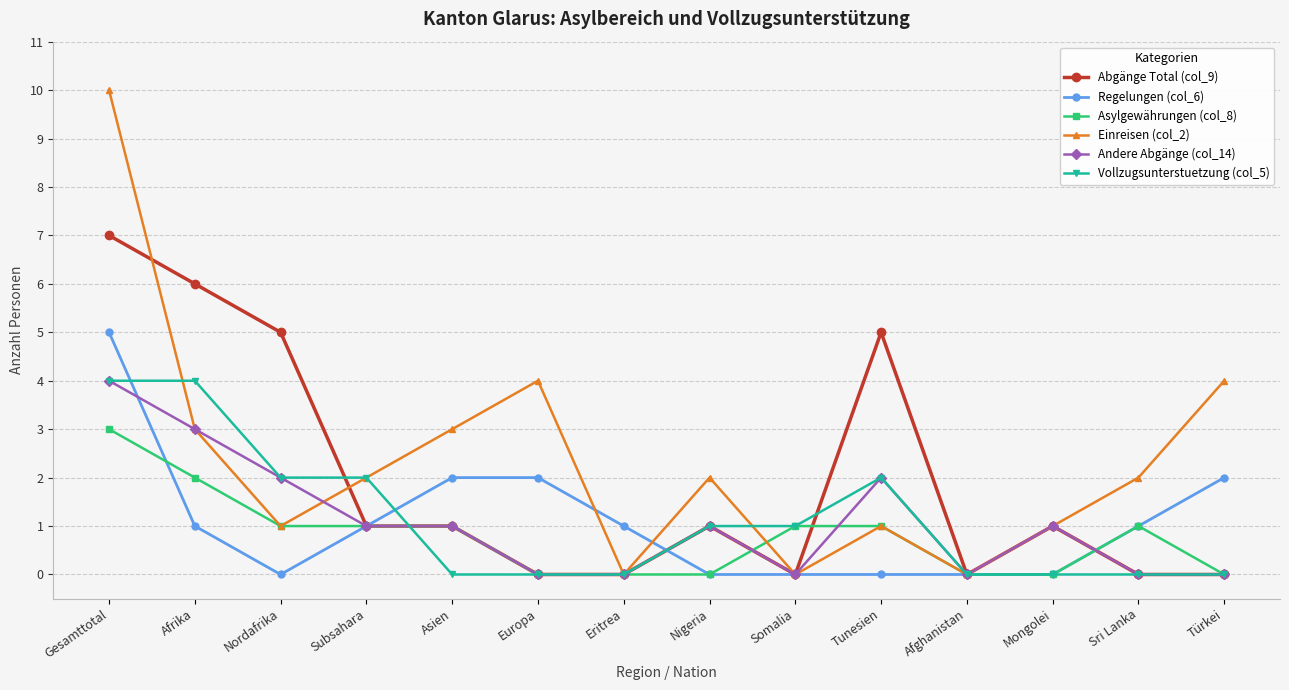

Reading left to right, extract all data points from this chart.

Abgänge Total (col_9): Gesamttotal=7	Afrika=6	Nordafrika=5	Subsahara=1	Asien=1	Europa=0	Eritrea=0	Nigeria=1	Somalia=0	Tunesien=5	Afghanistan=0	Mongolei=1	Sri Lanka=0	Türkei=0
Regelungen (col_6): Gesamttotal=5	Afrika=1	Nordafrika=0	Subsahara=1	Asien=2	Europa=2	Eritrea=1	Nigeria=0	Somalia=0	Tunesien=0	Afghanistan=0	Mongolei=0	Sri Lanka=1	Türkei=2
Asylgewährungen (col_8): Gesamttotal=3	Afrika=2	Nordafrika=1	Subsahara=1	Asien=1	Europa=0	Eritrea=0	Nigeria=0	Somalia=1	Tunesien=1	Afghanistan=0	Mongolei=0	Sri Lanka=1	Türkei=0
Einreisen (col_2): Gesamttotal=10	Afrika=3	Nordafrika=1	Subsahara=2	Asien=3	Europa=4	Eritrea=0	Nigeria=2	Somalia=0	Tunesien=1	Afghanistan=0	Mongolei=1	Sri Lanka=2	Türkei=4
Andere Abgänge (col_14): Gesamttotal=4	Afrika=3	Nordafrika=2	Subsahara=1	Asien=1	Europa=0	Eritrea=0	Nigeria=1	Somalia=0	Tunesien=2	Afghanistan=0	Mongolei=1	Sri Lanka=0	Türkei=0
Vollzugsunterstuetzung (col_5): Gesamttotal=4	Afrika=4	Nordafrika=2	Subsahara=2	Asien=0	Europa=0	Eritrea=0	Nigeria=1	Somalia=1	Tunesien=2	Afghanistan=0	Mongolei=0	Sri Lanka=0	Türkei=0